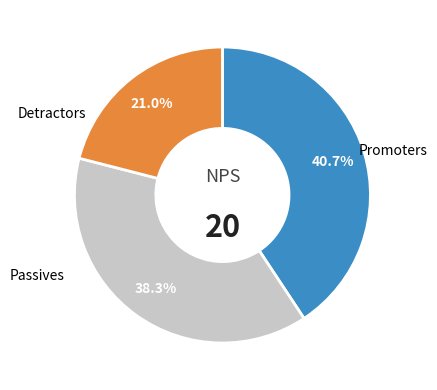

Is there a majority slice in this chart?

No